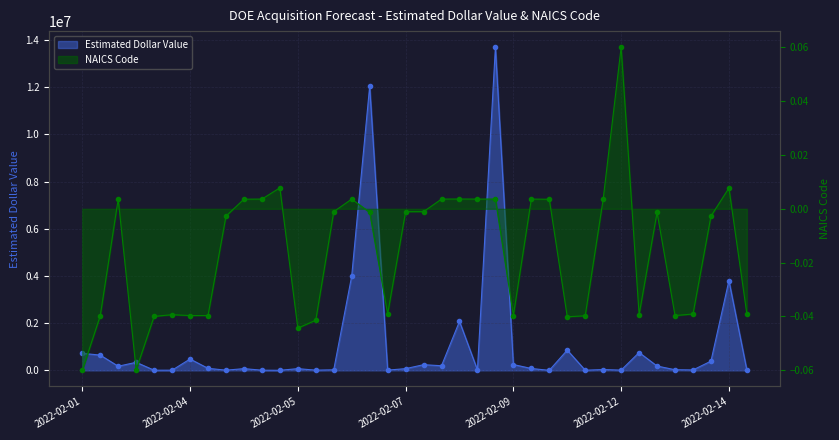

Rank the series by their average value, from lowest to highest.

NAICS Code, Estimated Dollar Value